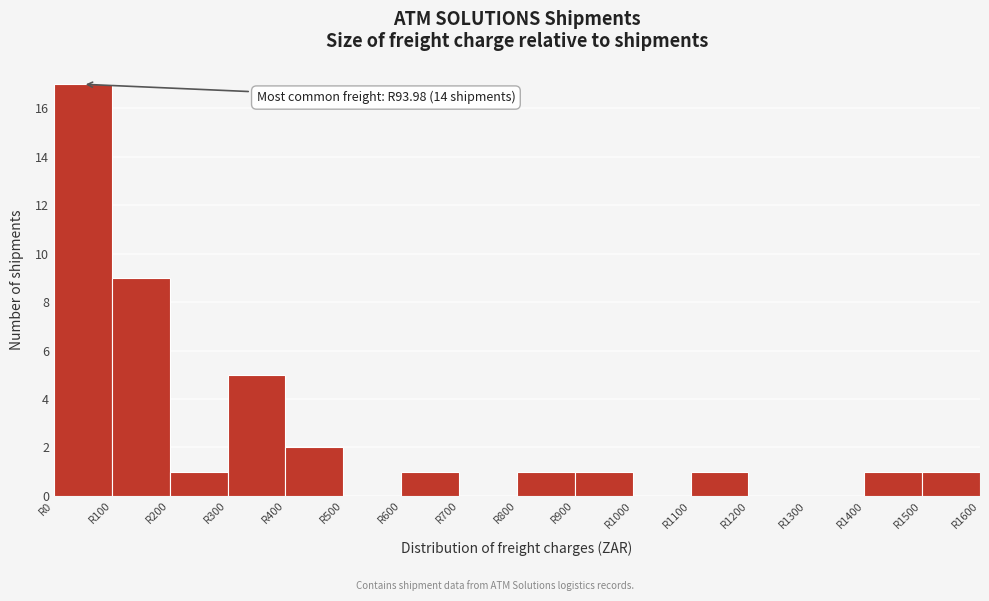

Over which range of the x-axis is the bar tallest?

0 to 100